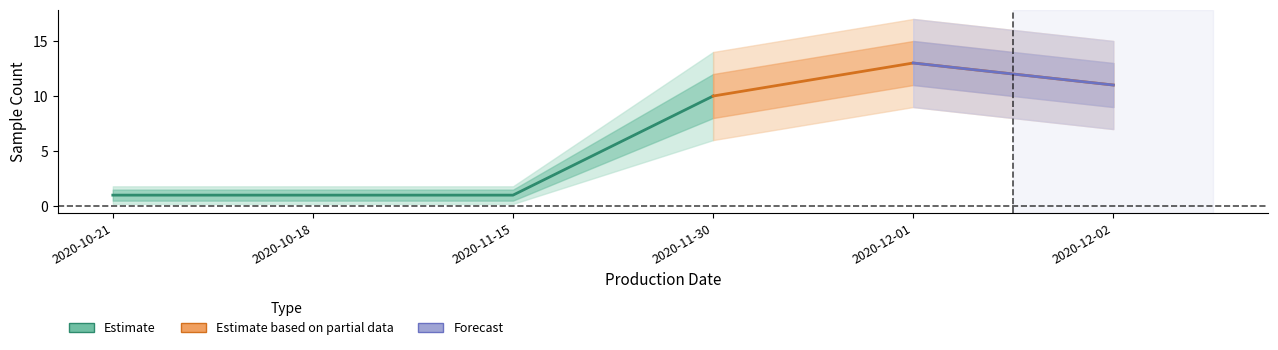

What is the label of the 5th point from the right?

2020-10-18